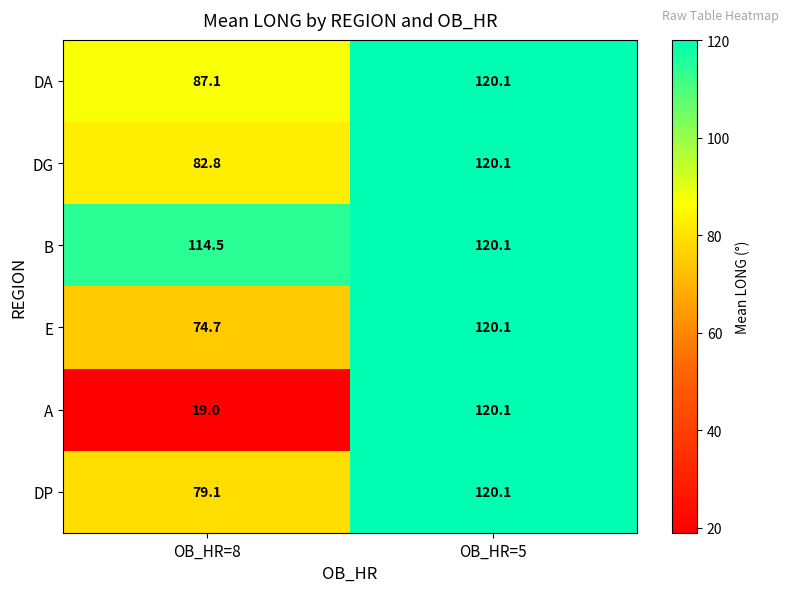

How many values in the DP series exceed 120?

1